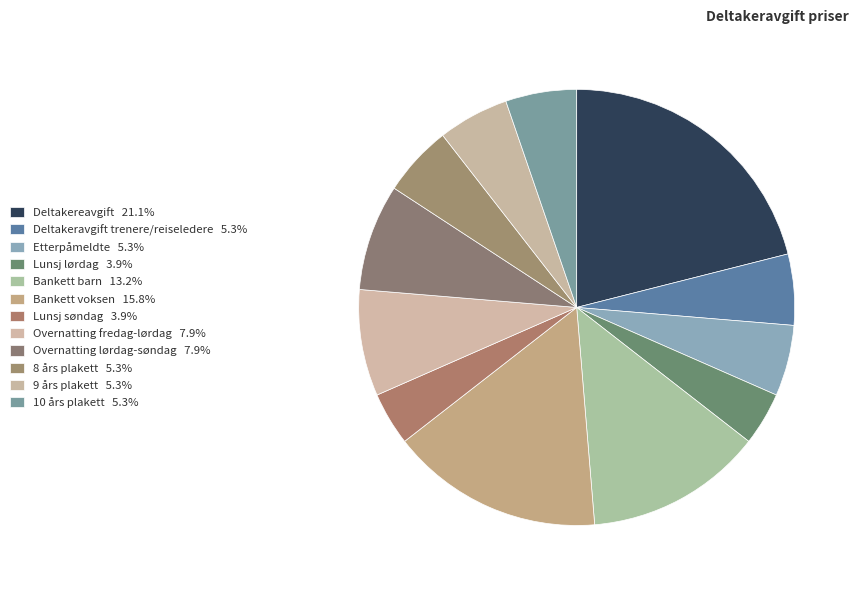

How many slices are in this pie chart?

12